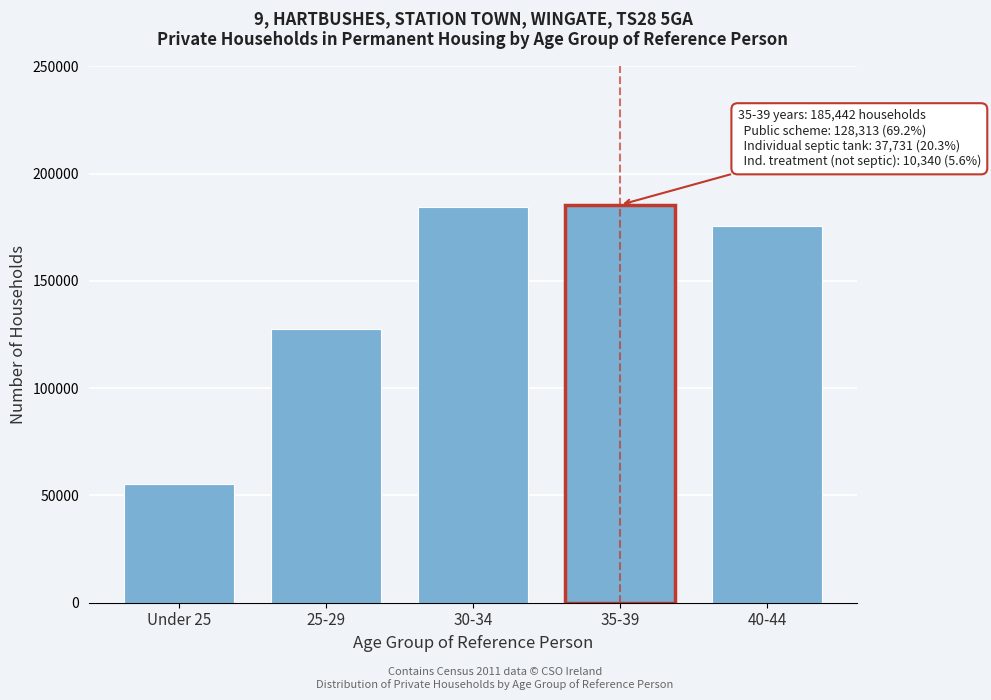

Reading right to left, what are all the values shown in this chart?

175371	185442	184390	127425	55124